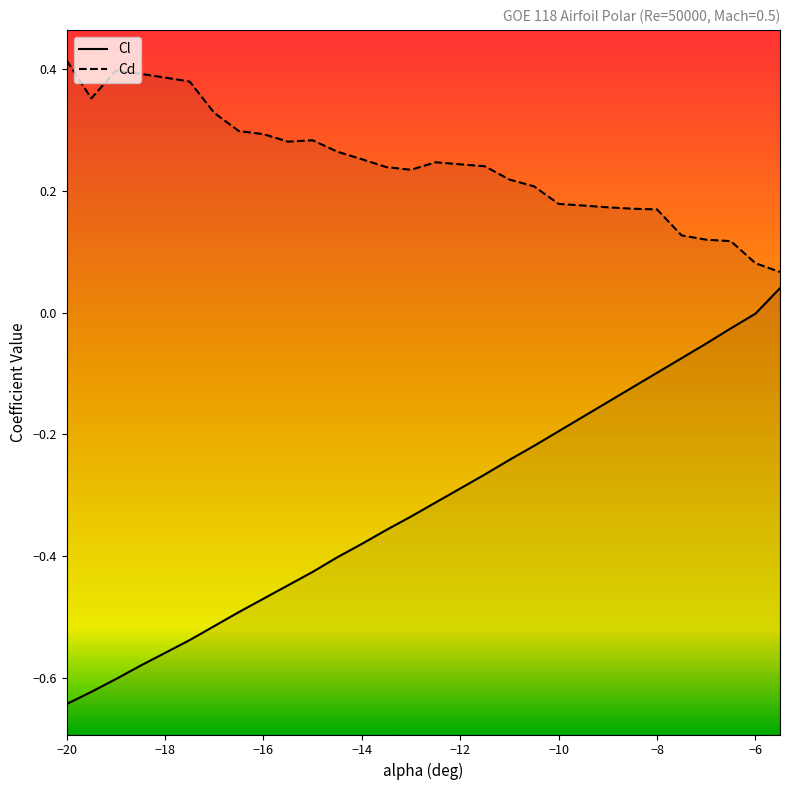

Reading left to right, extract all data points from this chart.

Cl: -0.6	-0.6	-0.6	-0.6	-0.6	-0.5	-0.5	-0.5	-0.5	-0.4	-0.4	-0.4	-0.4	-0.4	-0.3	-0.3	-0.3	-0.3	-0.2	-0.2	-0.2	-0.2	-0.1	-0.1	-0.1	-0.1	-0.1	-0.0	-0.0	0.0
Cd: 0.4	0.4	0.4	0.4	0.4	0.4	0.3	0.3	0.3	0.3	0.3	0.3	0.3	0.2	0.2	0.2	0.2	0.2	0.2	0.2	0.2	0.2	0.2	0.2	0.2	0.1	0.1	0.1	0.1	0.1